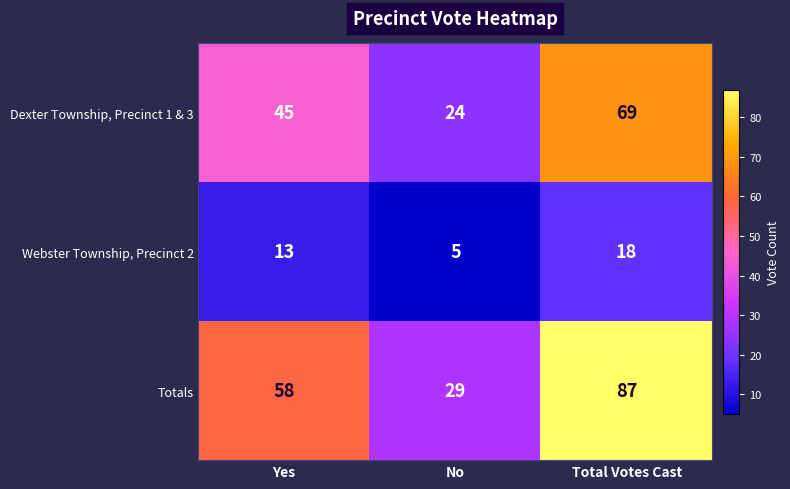

What is the minimum value shown in the chart?

5